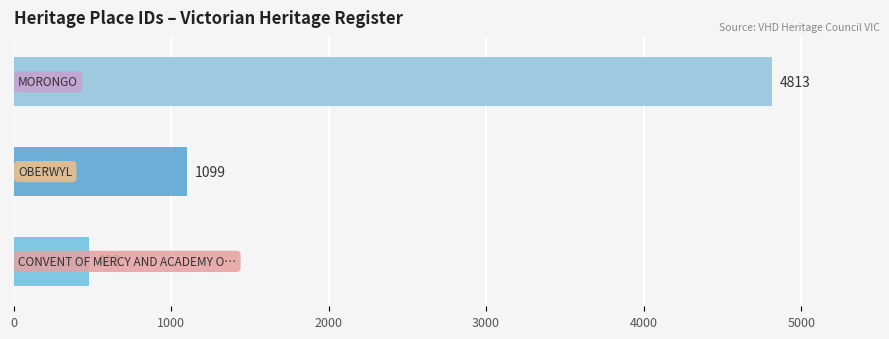

Reading bottom to top, transcribe all the data shown in this chart.

482	1099	4813